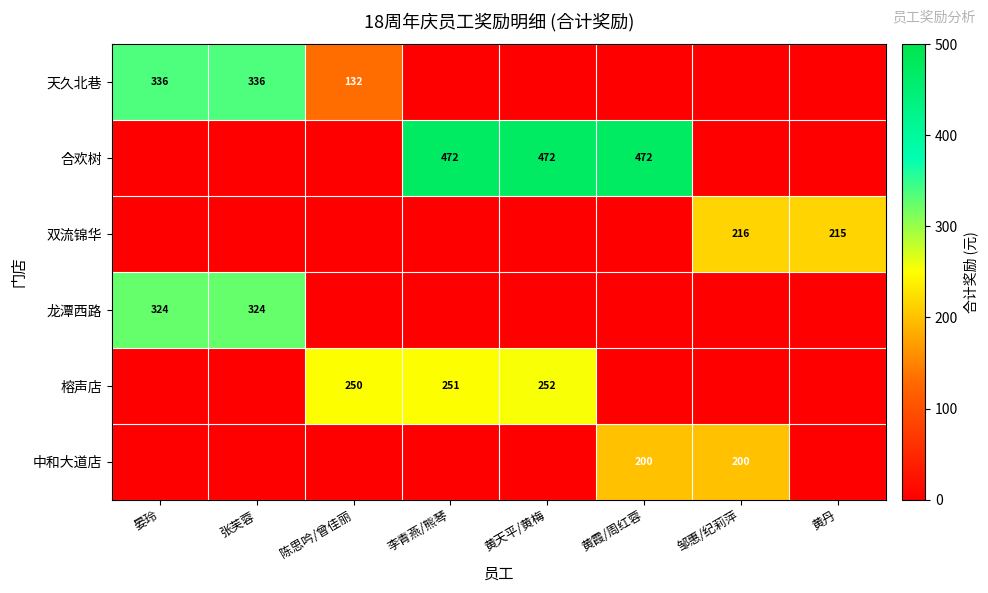

What is the sum of the 榕声店 values at 陈思吟/曾佳丽 and 李青燕/熊琴?

501